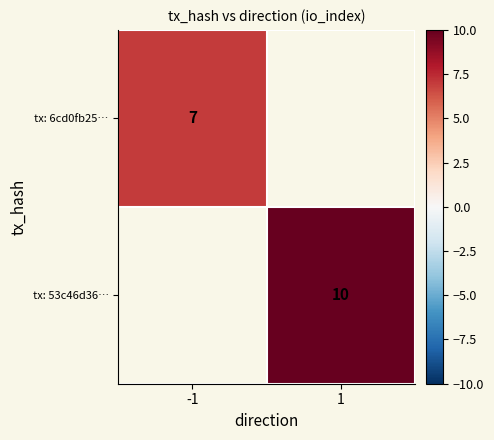

Count the number of categories in the chart.

2